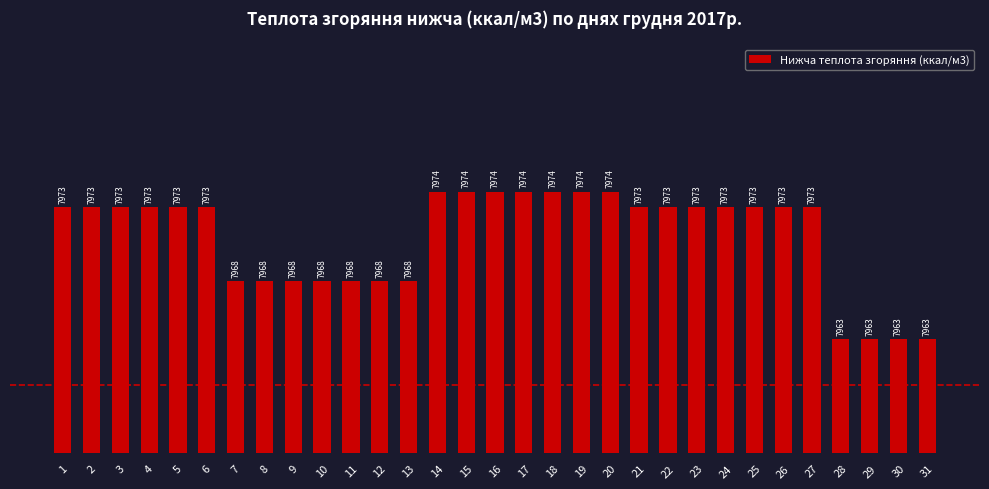

What is the value of the 26th bar from the left?

7973.1